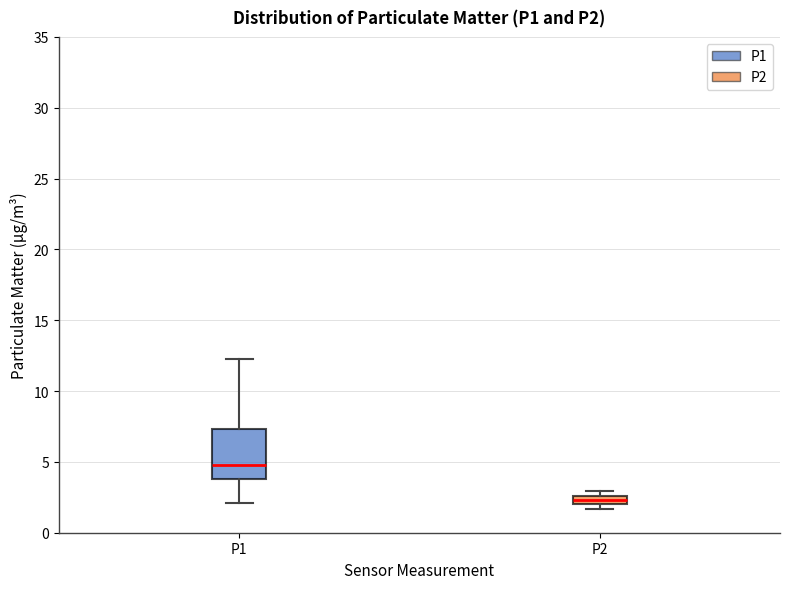

Where is the upper edge of the box for P2 on the y-axis? The values are not printed on the chart, so give them approximately, as read against the axis.

2.5